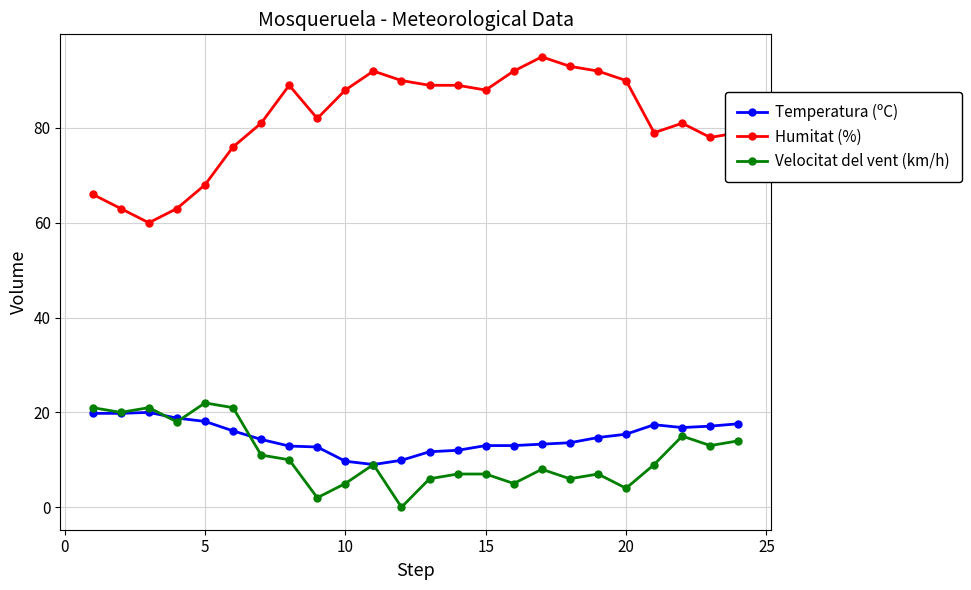

What is the greatest value displayed?

95.0